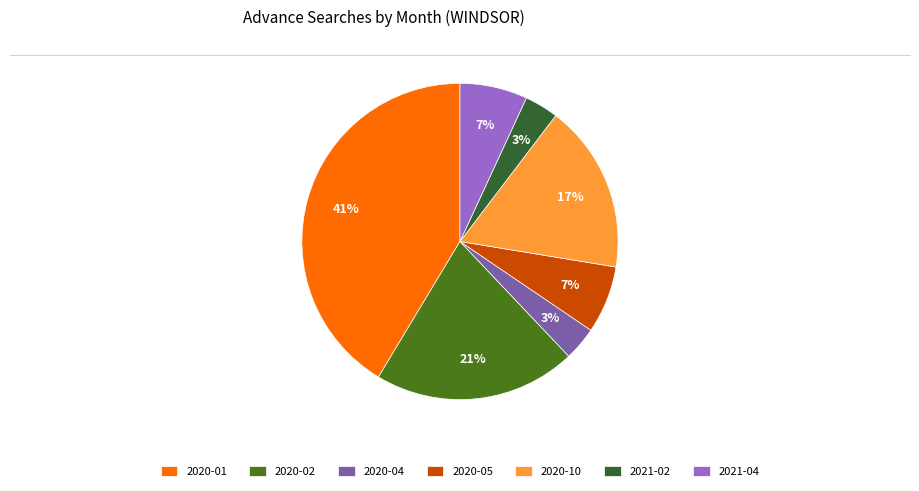

Combined, do 2021-04 and 2020-04 account for over 50%?

No